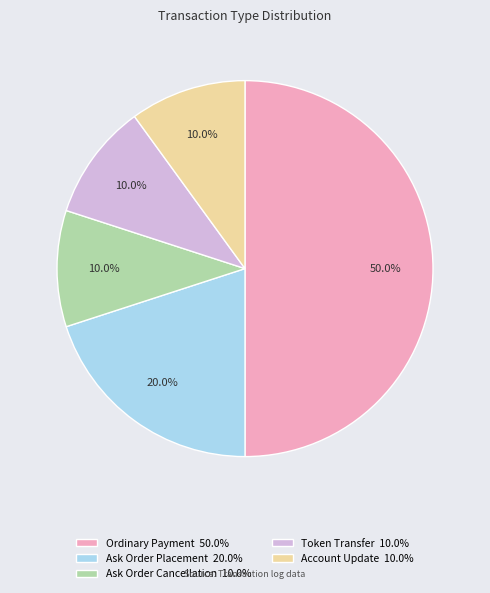

What is the ratio of the value at Account Update 10.0% to the value at Ask Order Cancellation 10.0%?

1.0